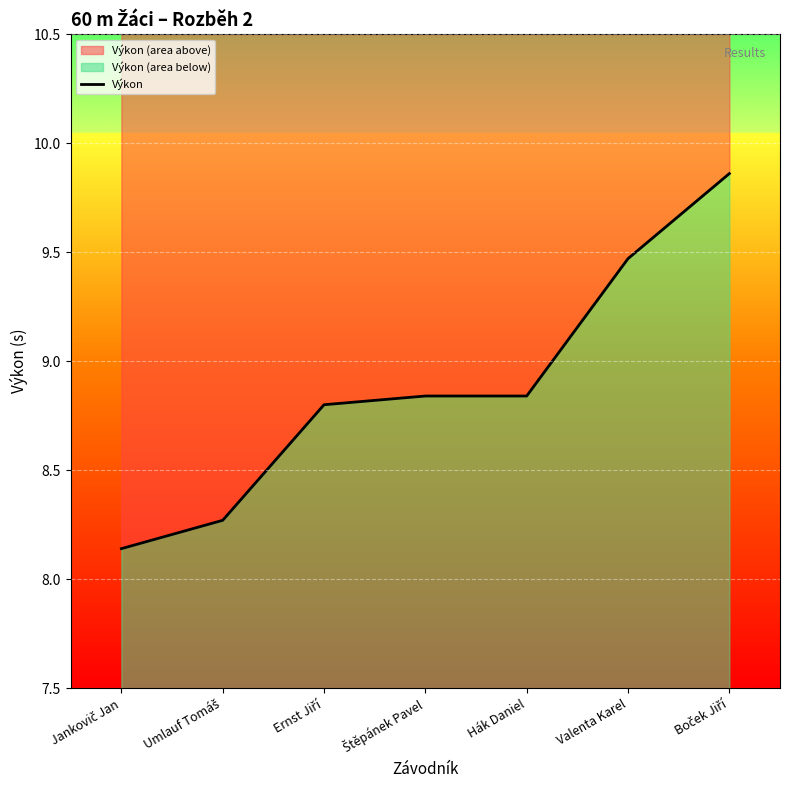

How many lines are shown in the chart?

1